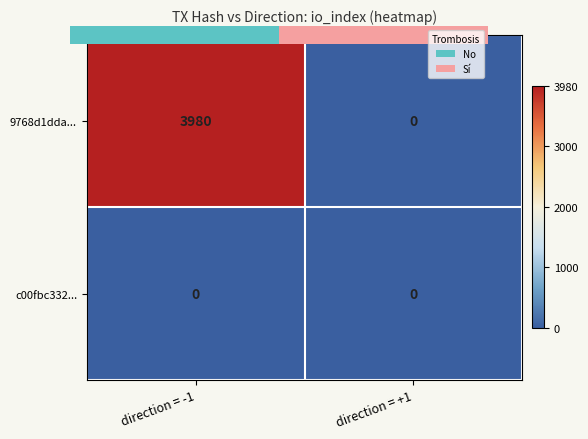

What is the difference between the maximum and minimum values in the 9768d1dda... series?

3980